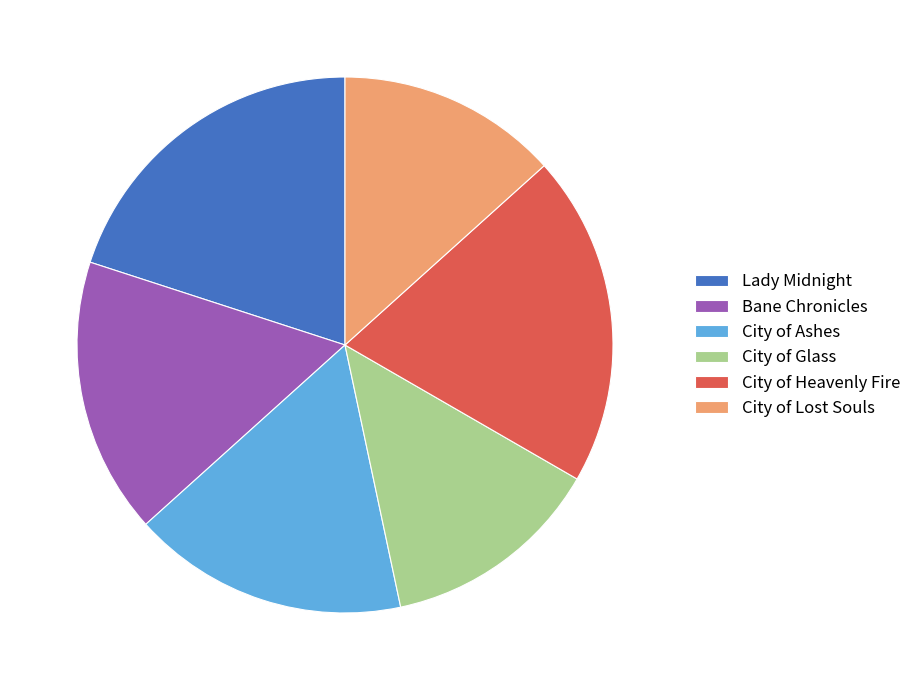

Do Lady Midnight and City of Heavenly Fire together represent more than half of the pie?

No